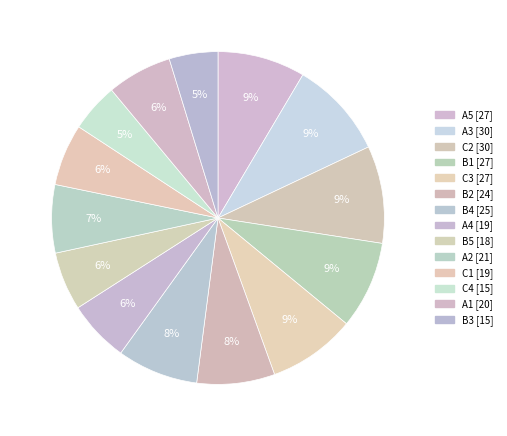

Count the number of slices in the pie.

14